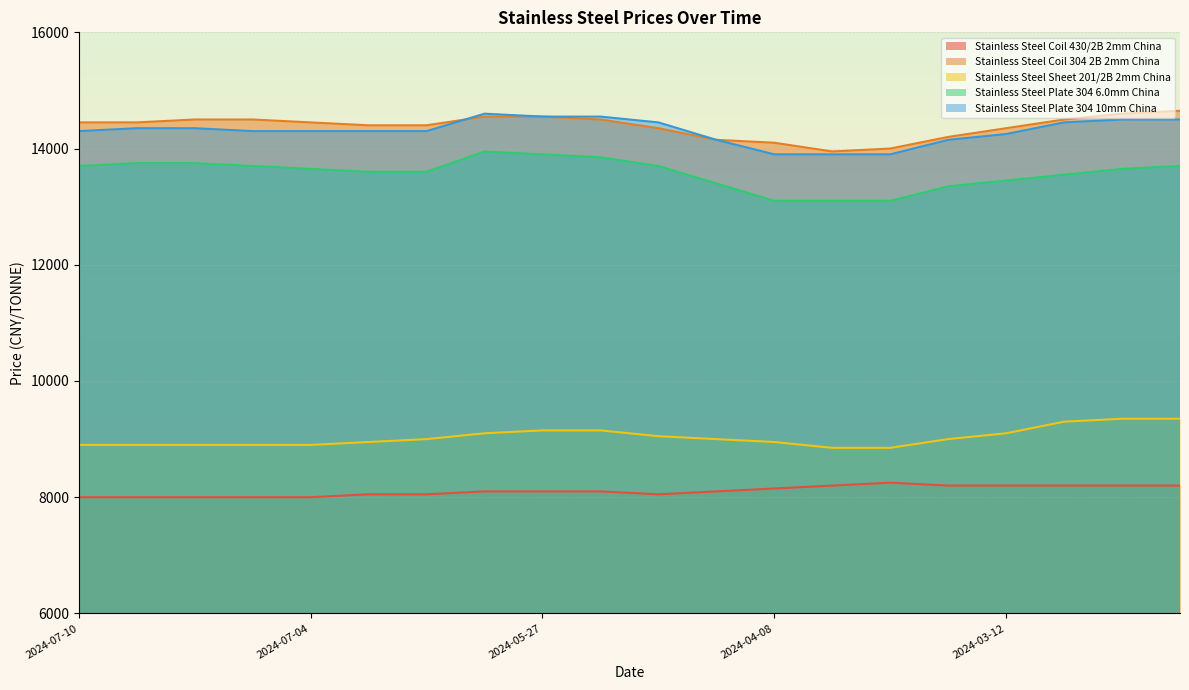

Is it true that Stainless Steel Coil 304 2B 2mm China equals 14500 at 2024-05-23?

True